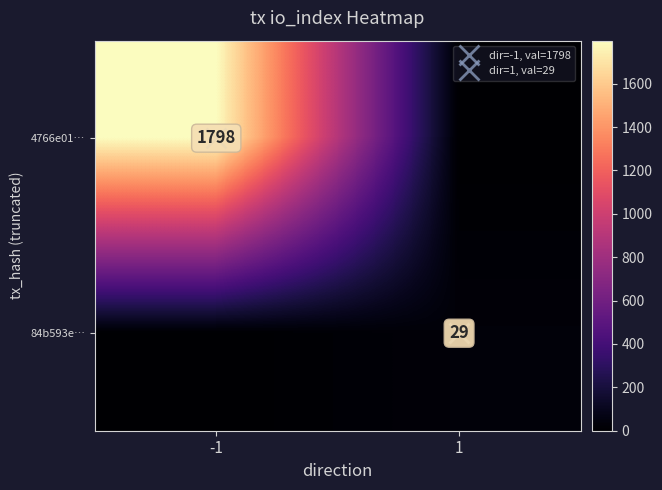

What is the total value across all series at -1?

1798